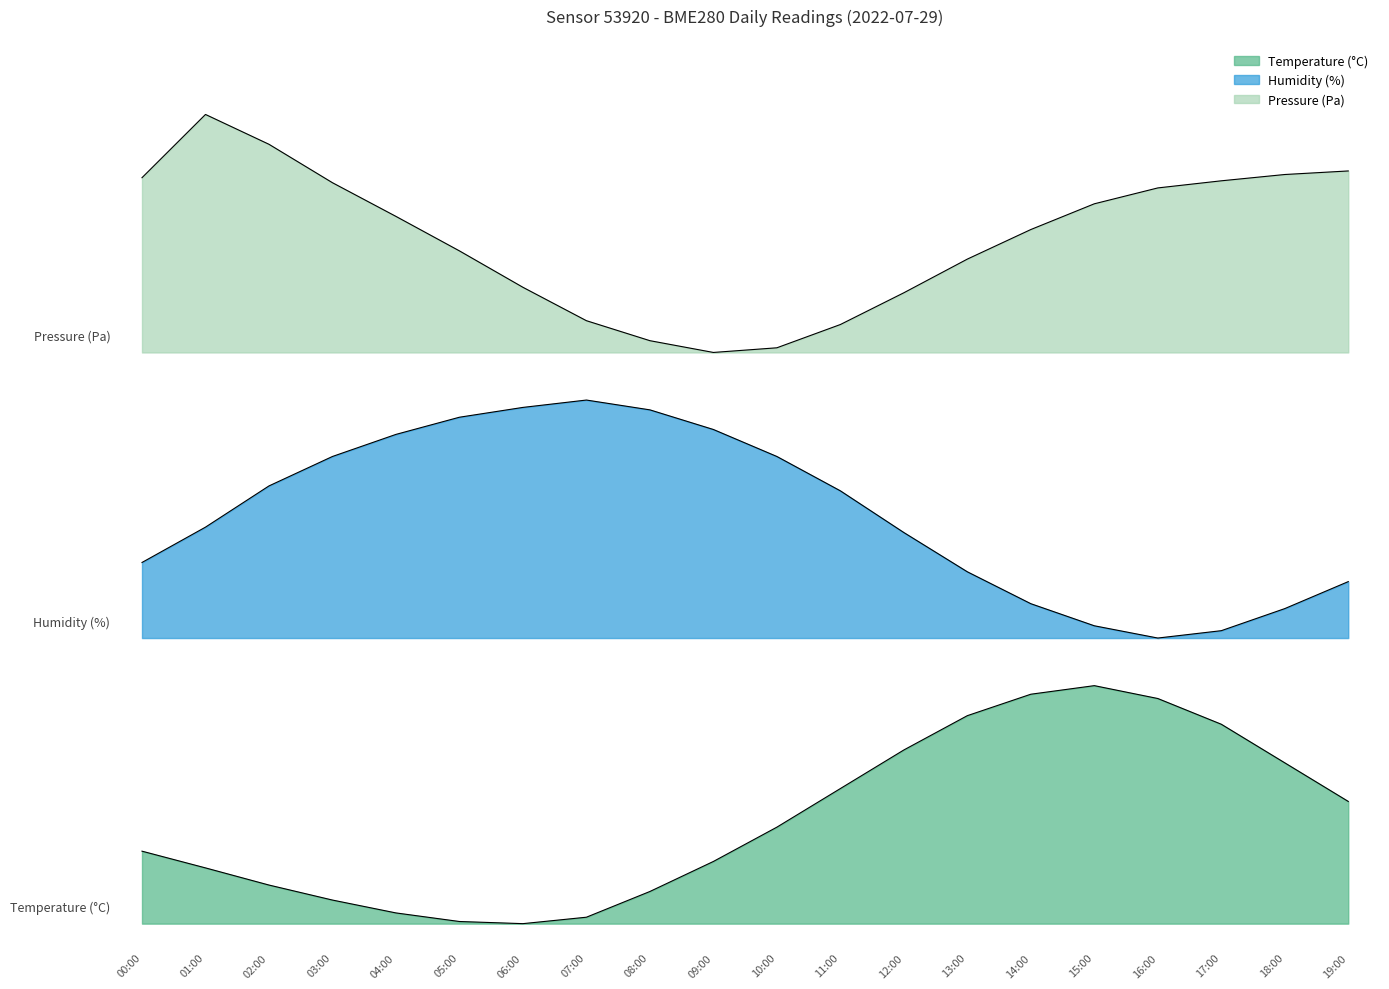

True or false: temperature and humidity cross at least once.

False